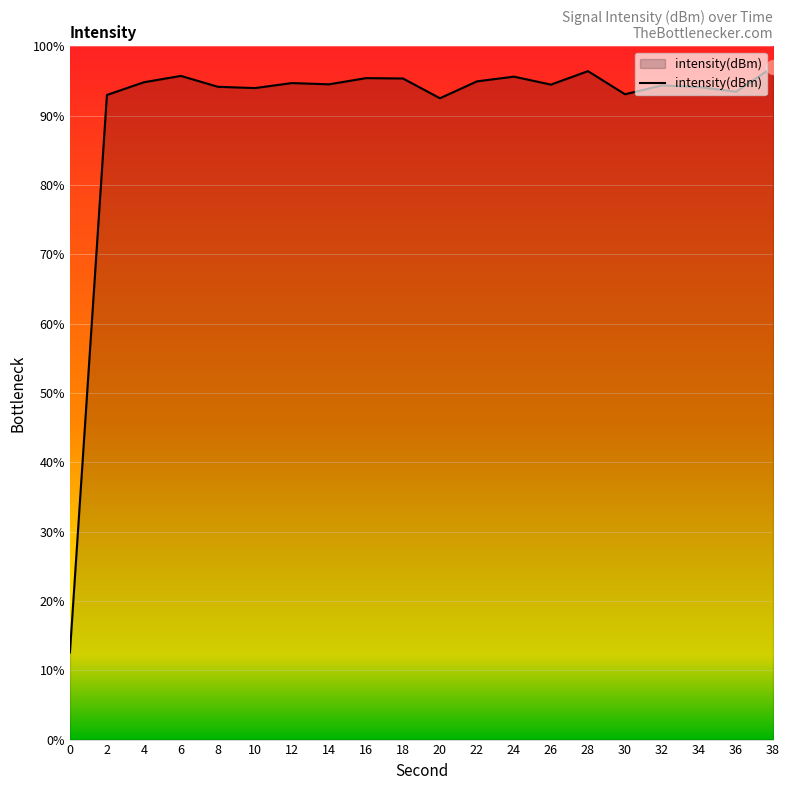

Does the chart display data point markers on the line(s)?

No